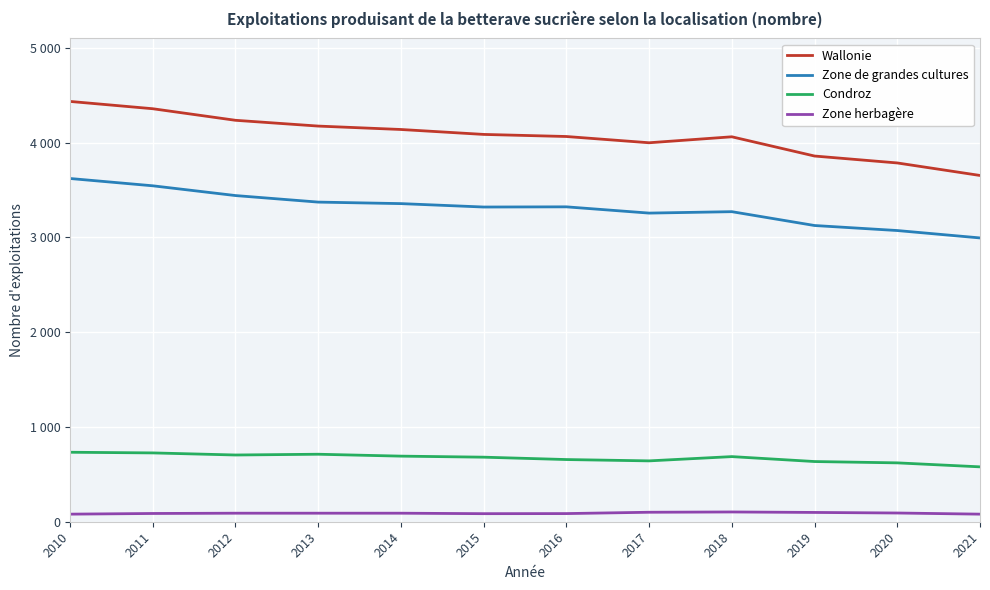

Does the chart have visible grid lines?

Yes